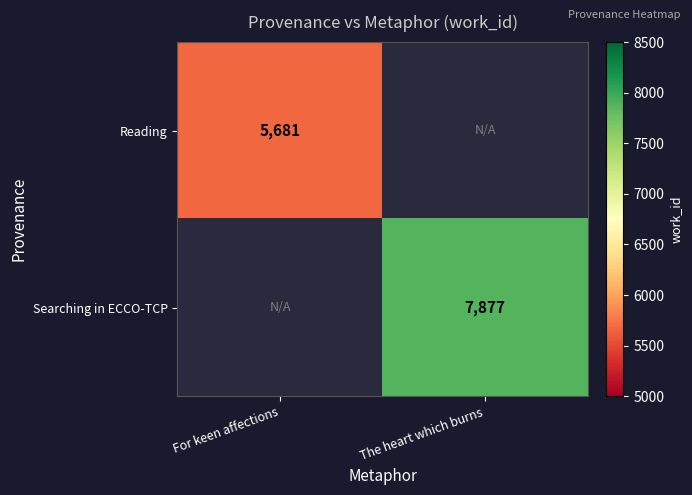

The Searching in ECCO-TCP series shows 3901 at The heart which burns. True or false?

False